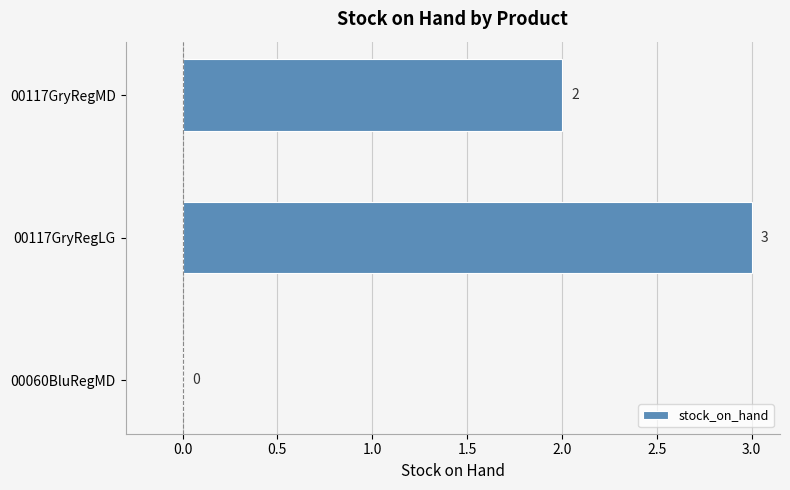

Count the number of categories in the chart.

3